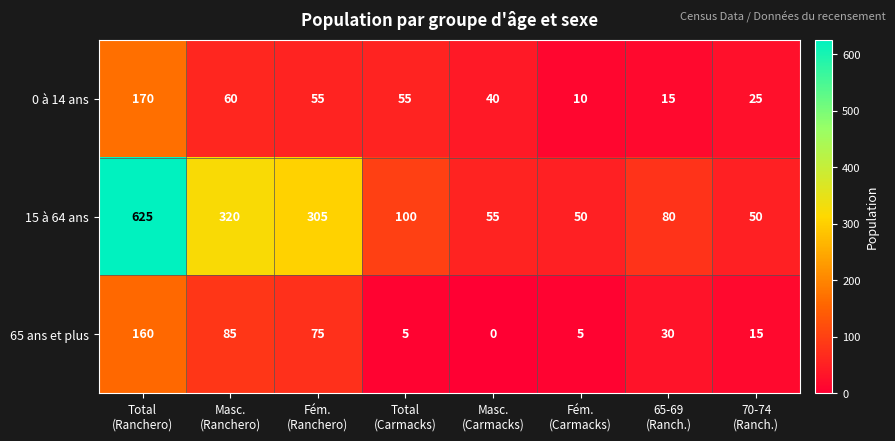

Rank the series by their maximum value, from highest to lowest.

15 à 64 ans, 0 à 14 ans, 65 ans et plus